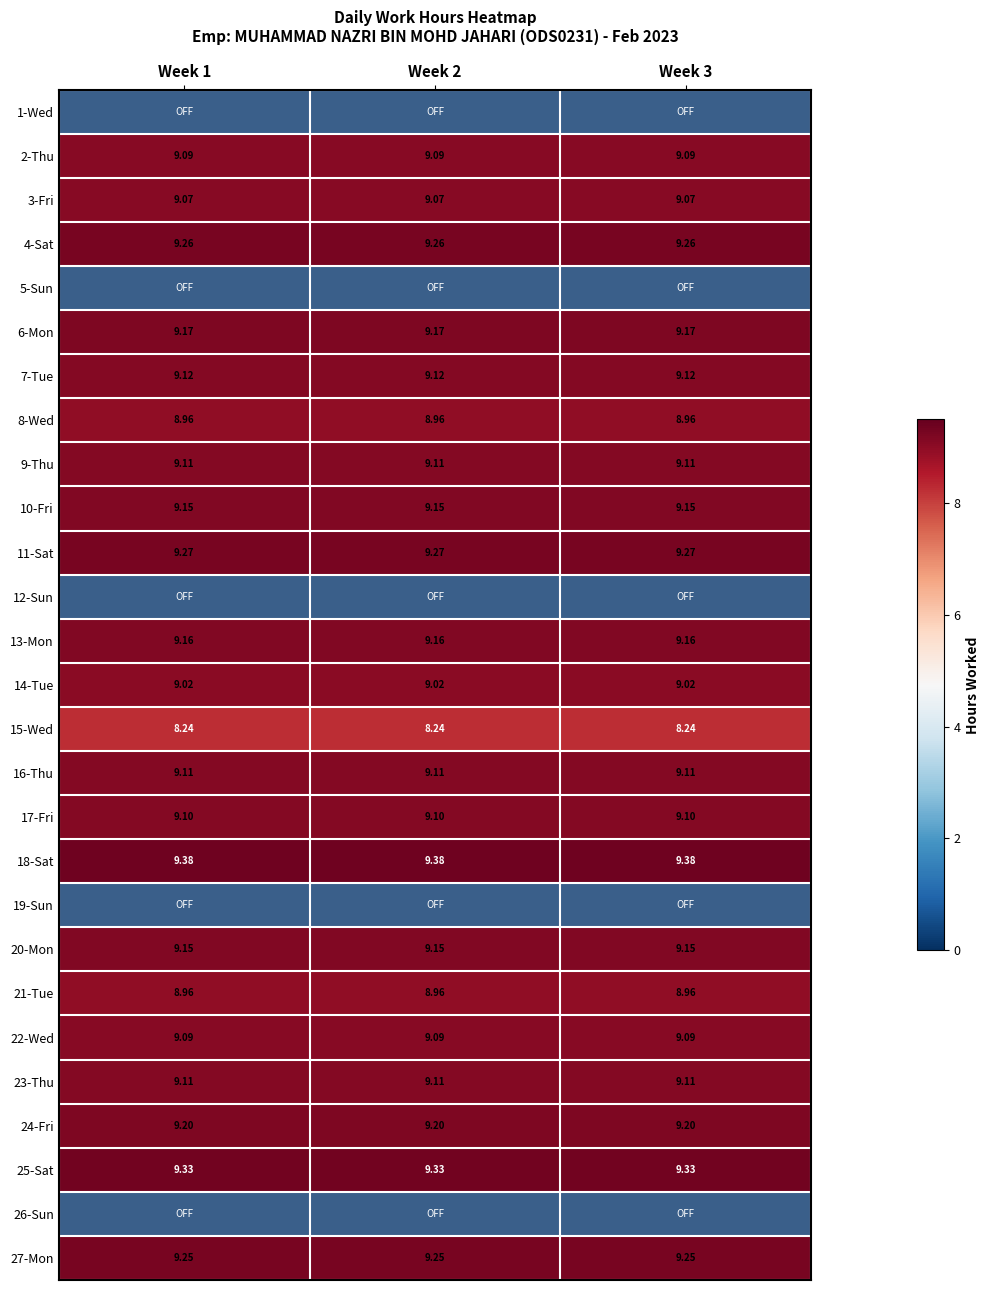

What is the sum of all 2-Thu values?

27.3